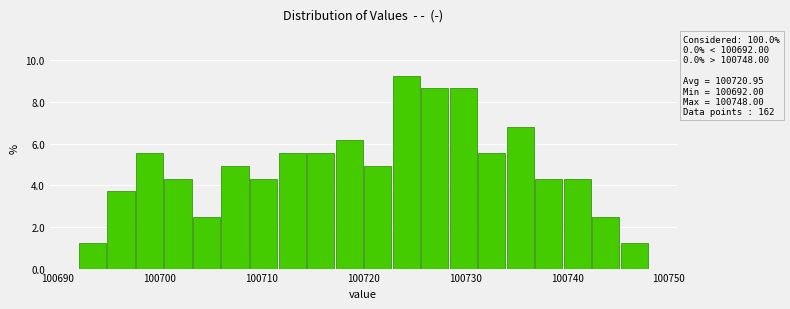

Around what value on the x-axis is the tallest bar? Give the approximate position of its centre, as read against the axis.

100724